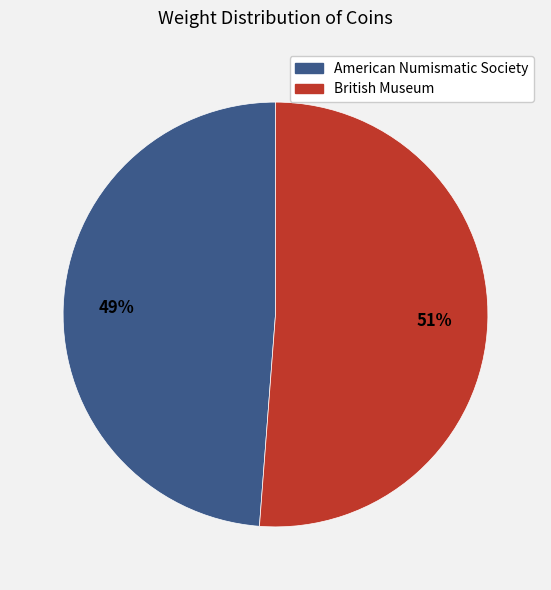

Combined, do British Museum and American Numismatic Society account for over 50%?

Yes